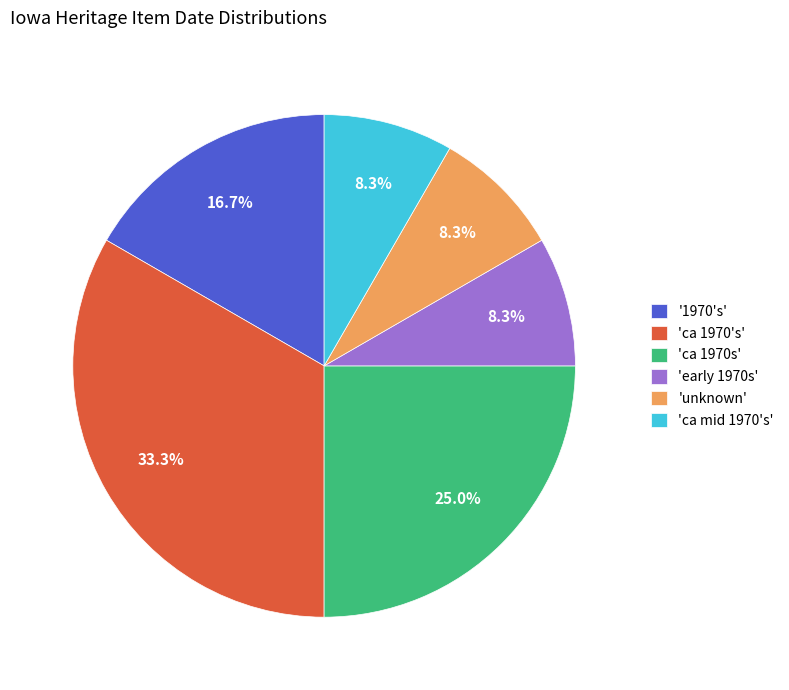

Which slice is the largest?

'ca 1970's'